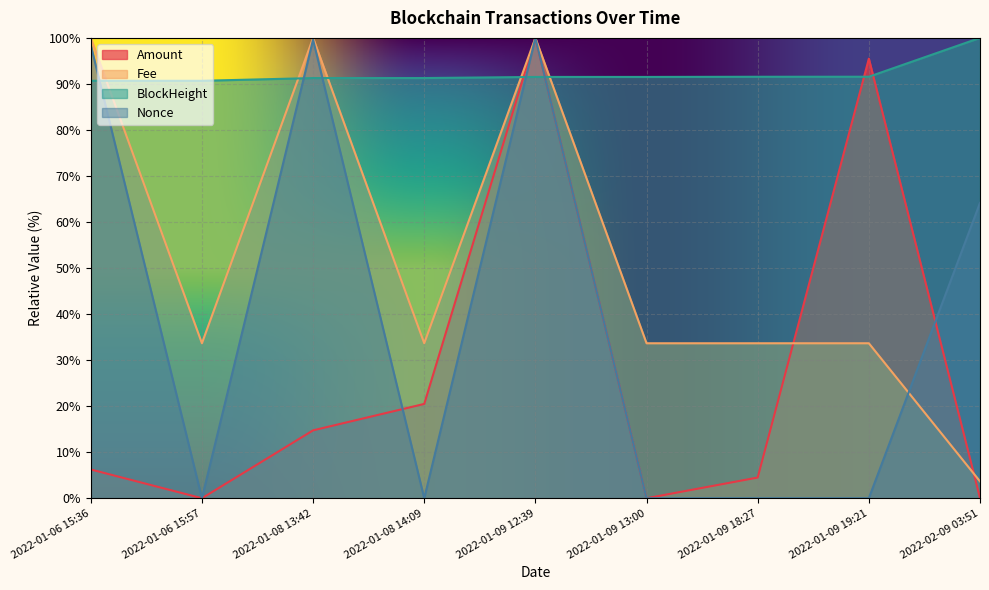

What is the sum of all Nonce values?

362.2